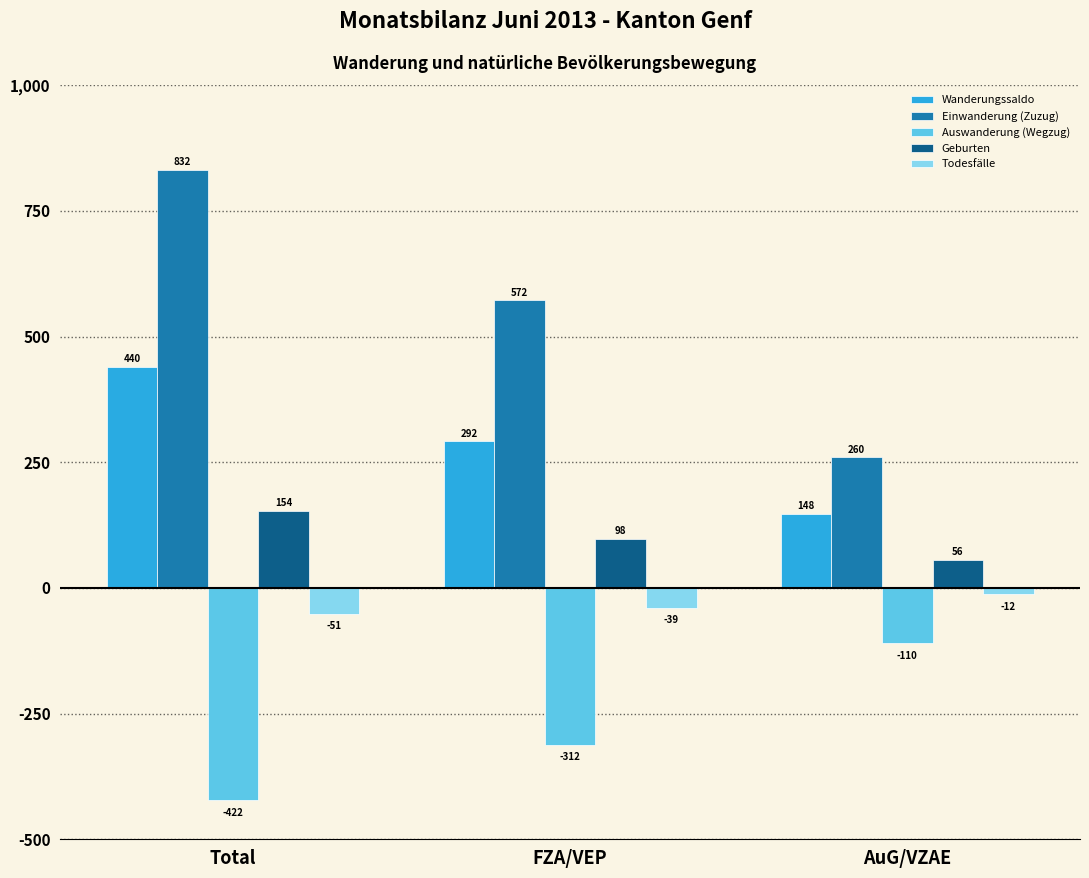

Rank the series by their maximum value, from lowest to highest.

Auswanderung (Wegzug), Todesfälle, Geburten, Wanderungssaldo, Einwanderung (Zuzug)